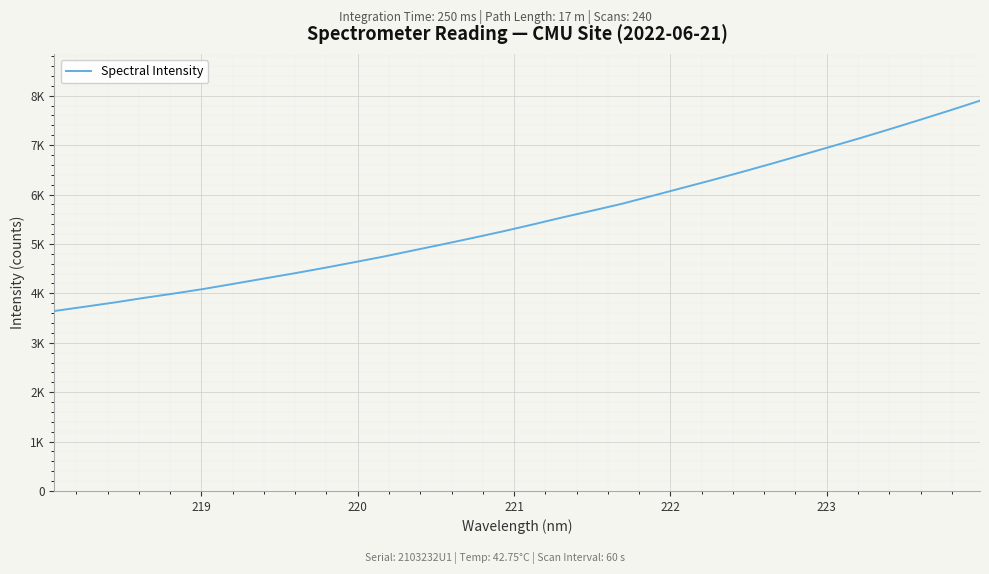

Does the chart display data point markers on the line(s)?

No